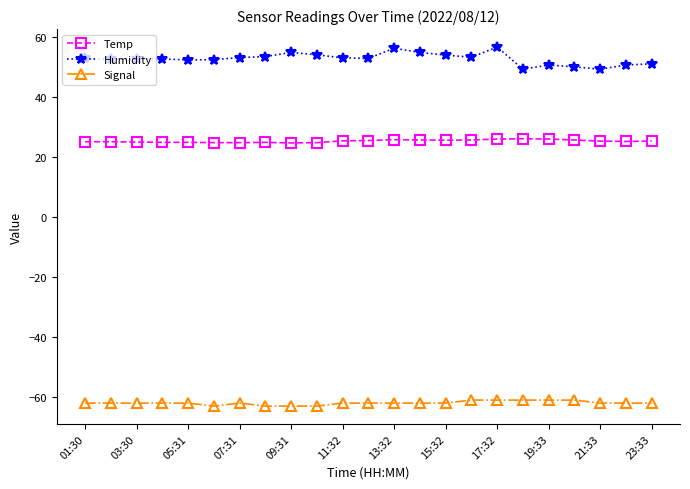

At how many categories does at least one series exceed 40?

23